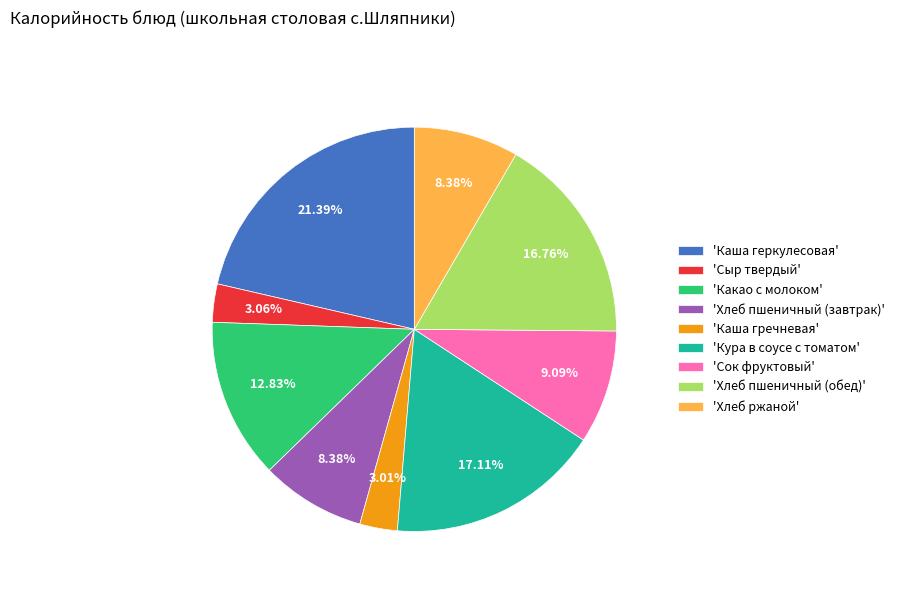

To the nearest percent, what is the difference between the largest and smallest slice percentages?

18%